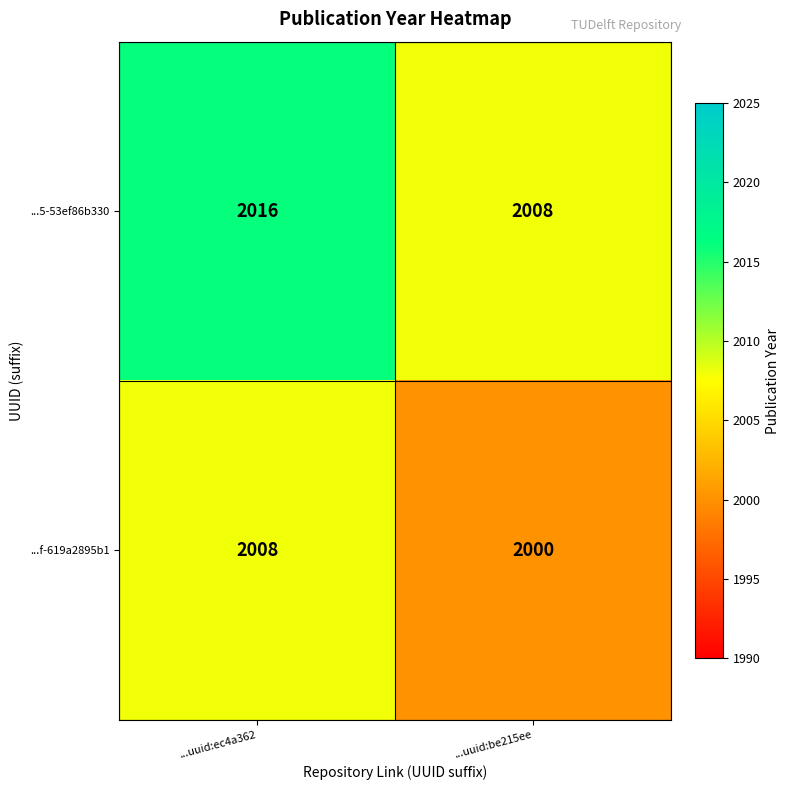

True or false: ...f-619a2895b1 has a value of 2008 at ...uuid:ec4a362.

True